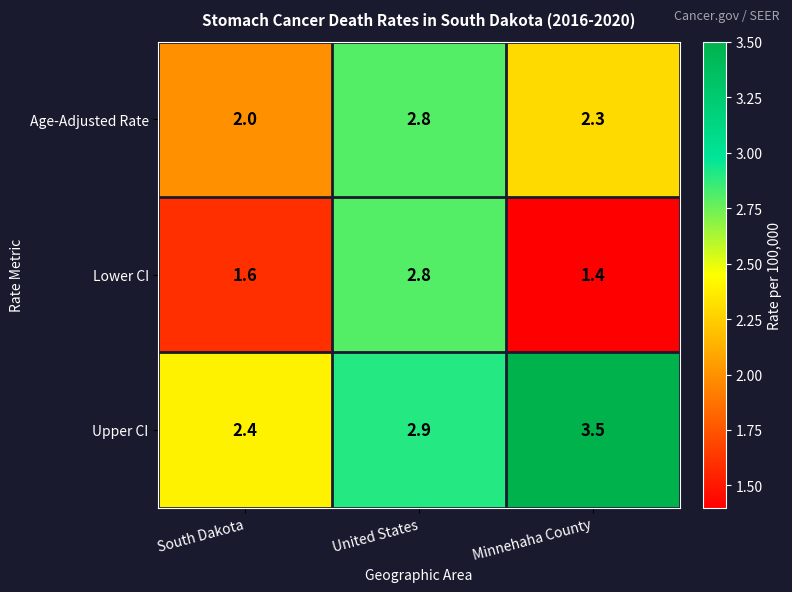

What is the greatest value displayed?

3.5